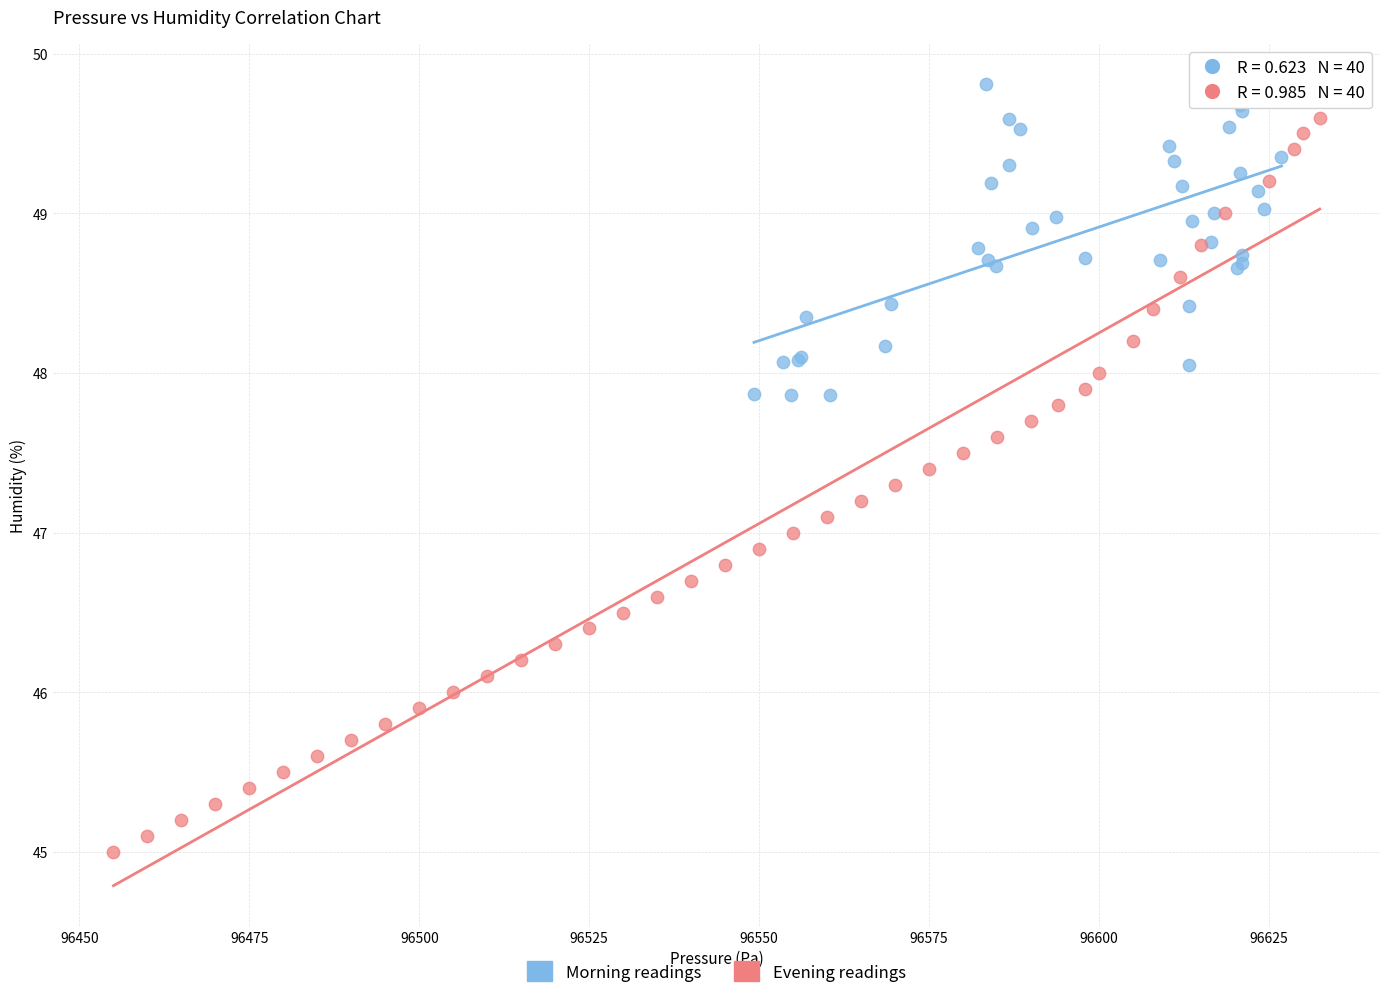

Which series has the largest Y range (max minus min)?

Evening readings